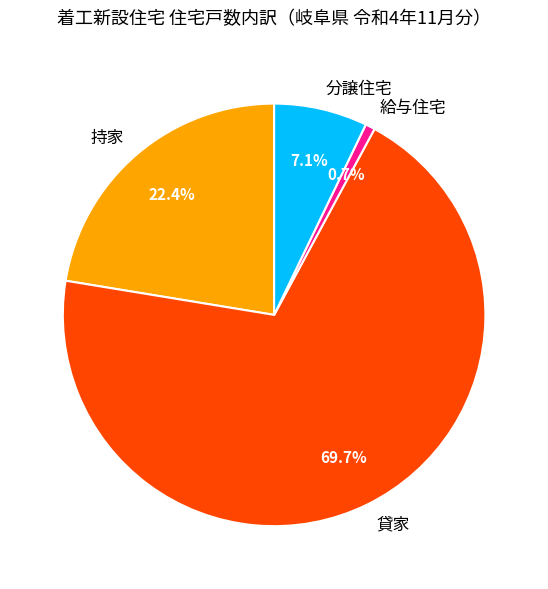

The 貸家 slice represents 70% of the pie. True or false?

True